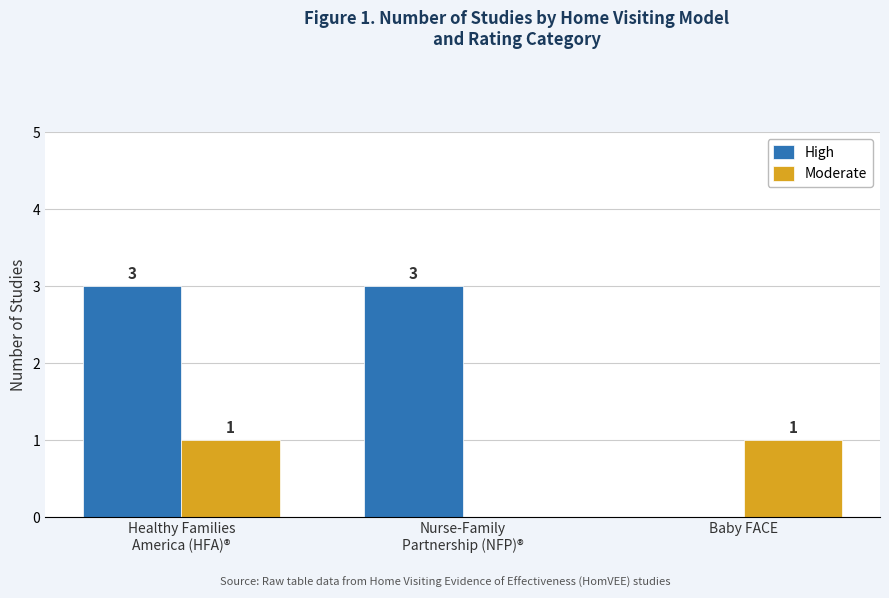

Which series has the largest total across all categories?

High